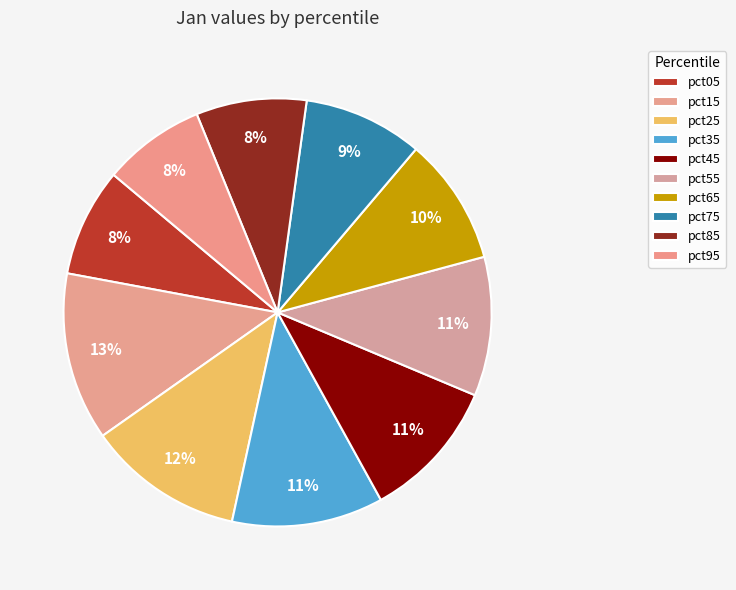

Rank the categories by value from highest to lowest.

pct15, pct25, pct35, pct45, pct55, pct65, pct75, pct85, pct05, pct95